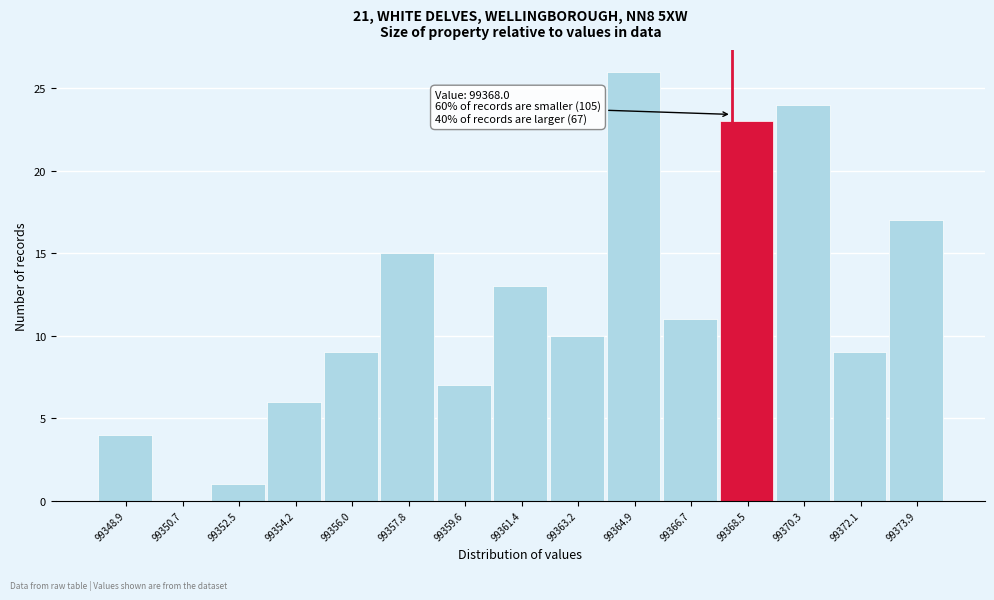

Over which range of the x-axis is the bar tallest?

99364.0 to 99365.8